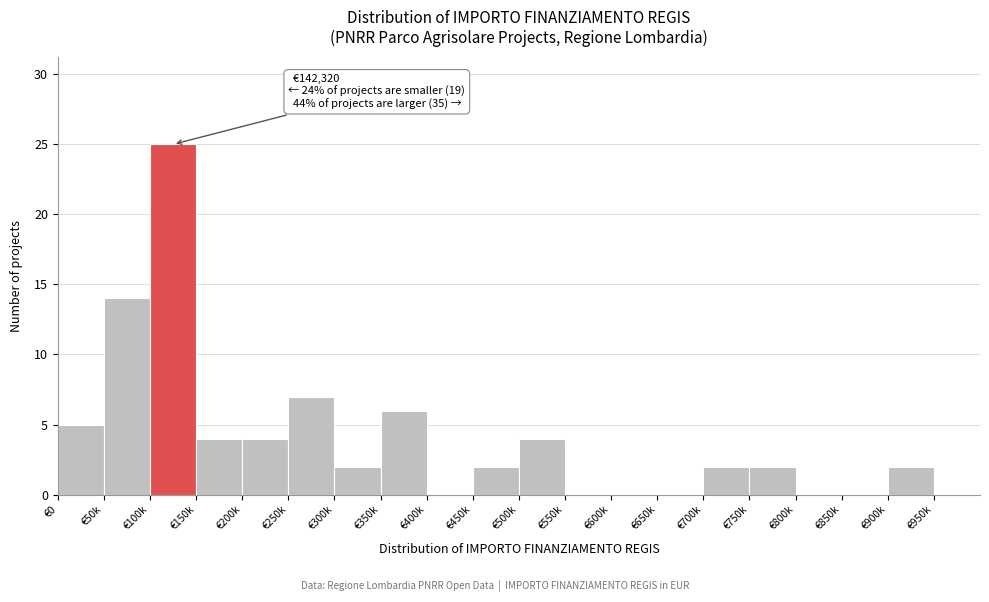

Reading right to left, list all the values displayed in this chart.

€950k=0	€900k=2	€850k=0	€800k=0	€750k=2	€700k=2	€650k=0	€600k=0	€550k=0	€500k=4	€450k=2	€400k=0	€350k=6	€300k=2	€250k=7	€200k=4	€150k=4	€100k=25	€50k=14	€0=5